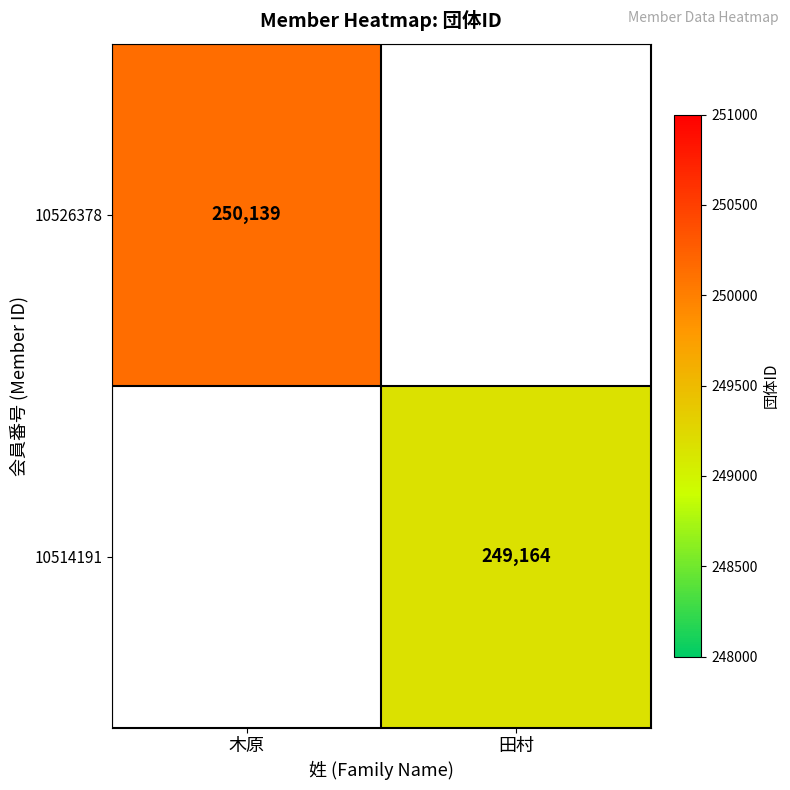

The 10526378 series shows 250139 at 木原. True or false?

True